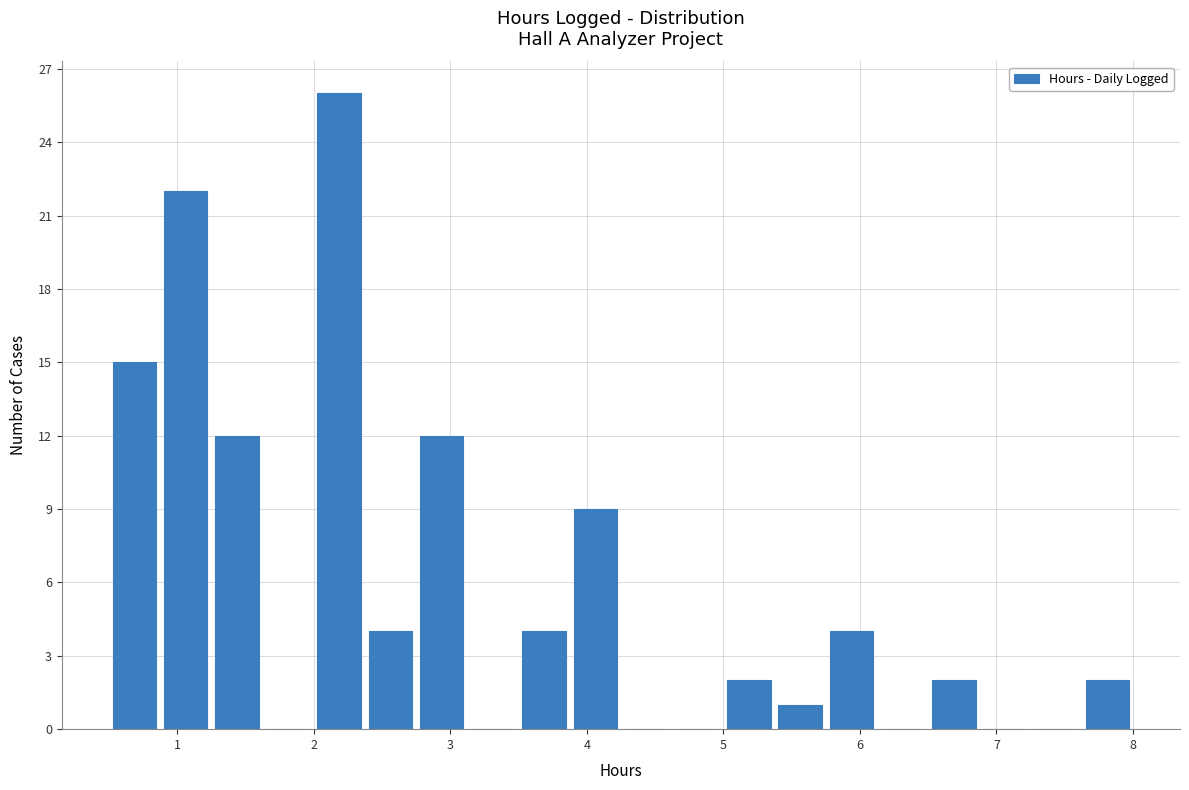

Around what value on the x-axis is the tallest bar? Give the approximate position of its centre, as read against the axis.

2.2